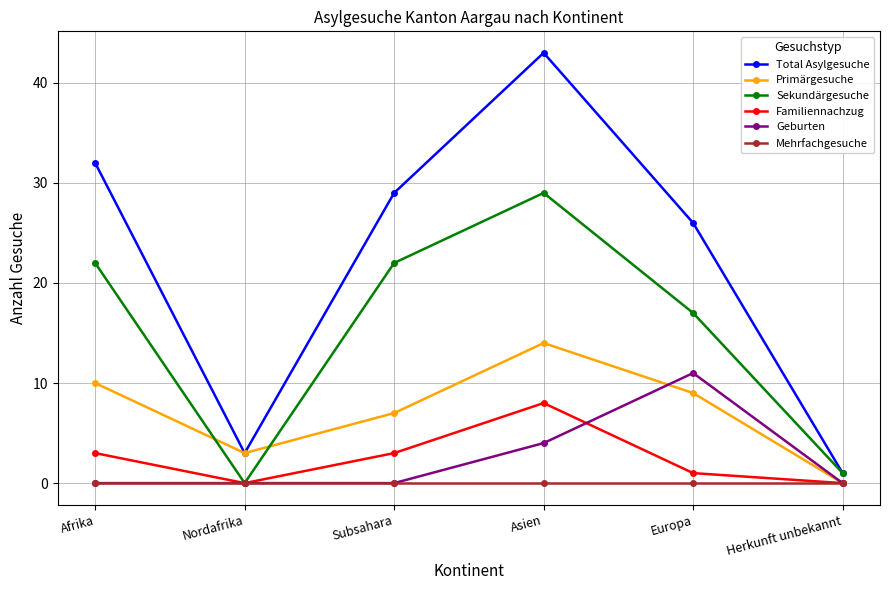

Which series ends up on top after the final intersection of Primärgesuche and Sekundärgesuche?

Sekundärgesuche